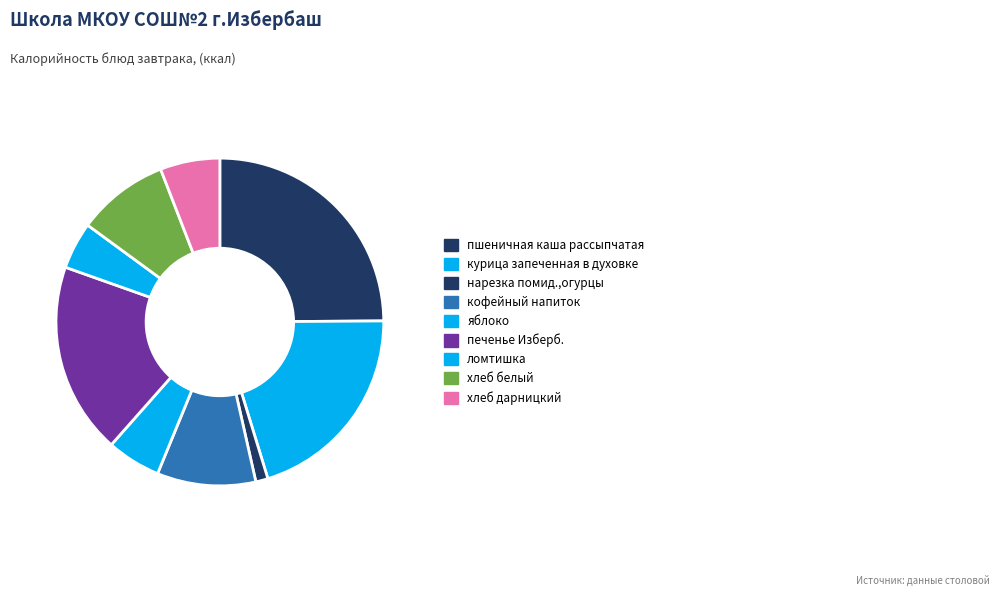

Is it true that ломтишка is 5% of the pie?

True